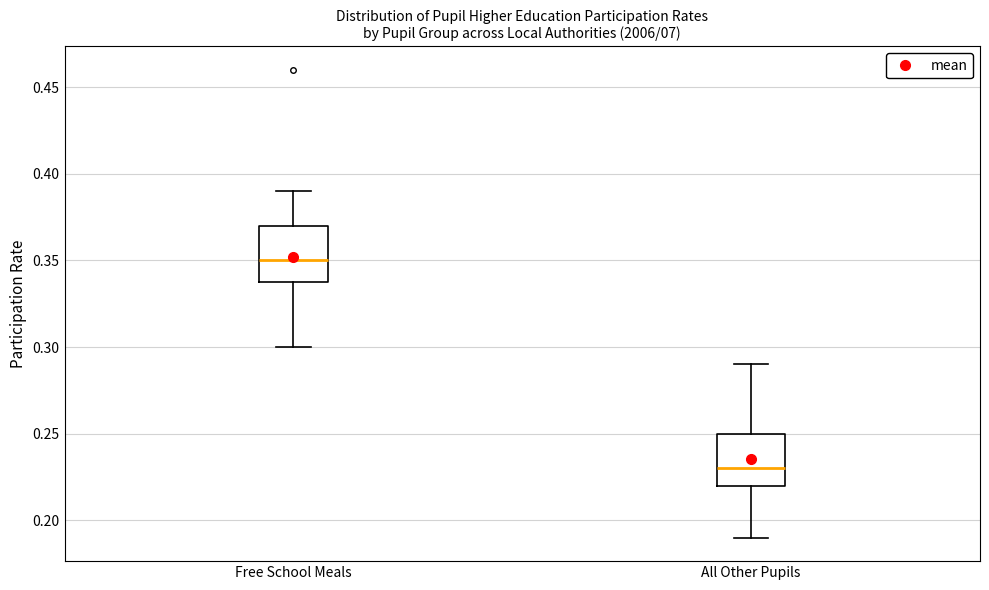

Which box's median line is the highest?

Free School Meals